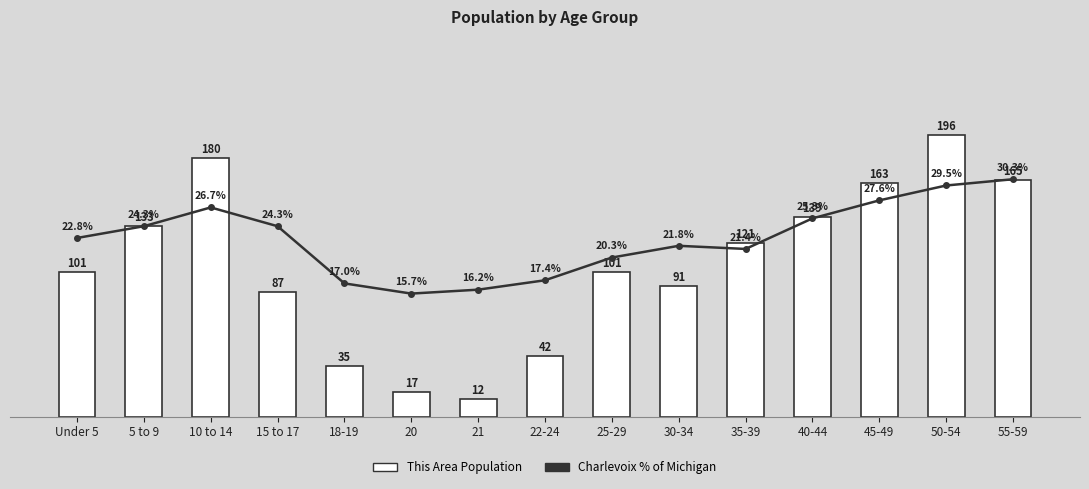

Rank the series by their maximum value, from highest to lowest.

This Area Population, Charlevoix % of Michigan